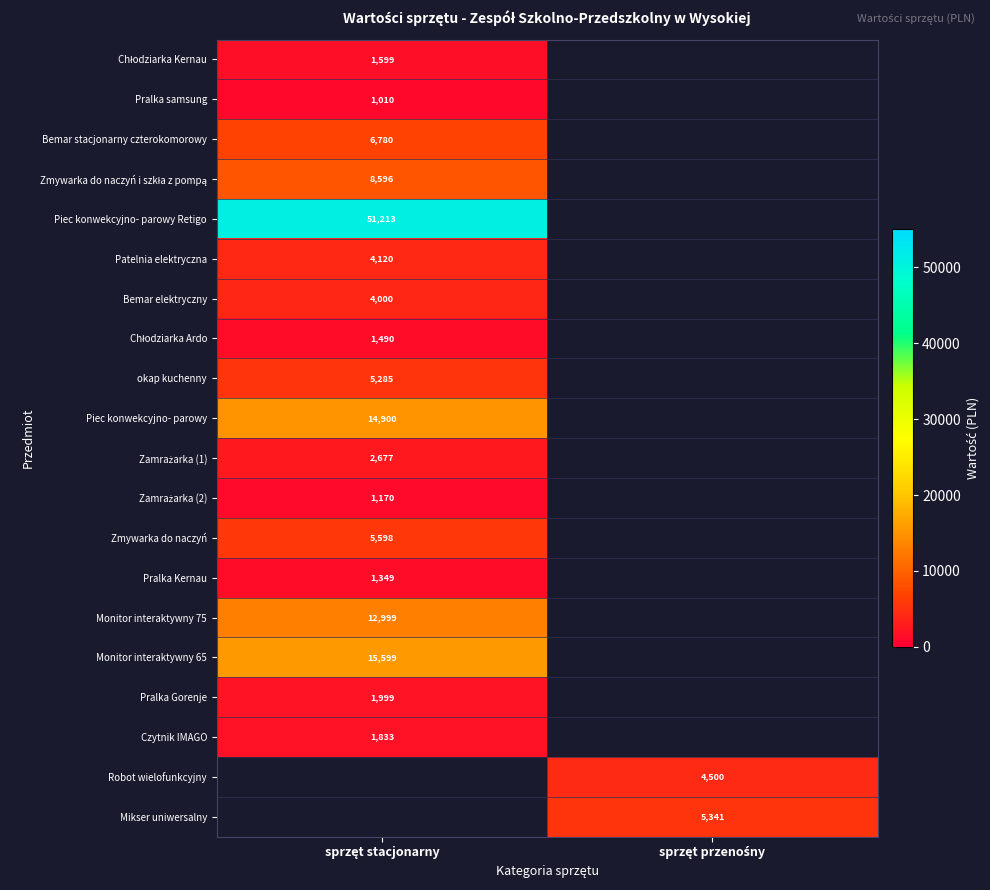

Between sprzęt przenośny and sprzęt stacjonarny, which is larger?

sprzęt stacjonarny